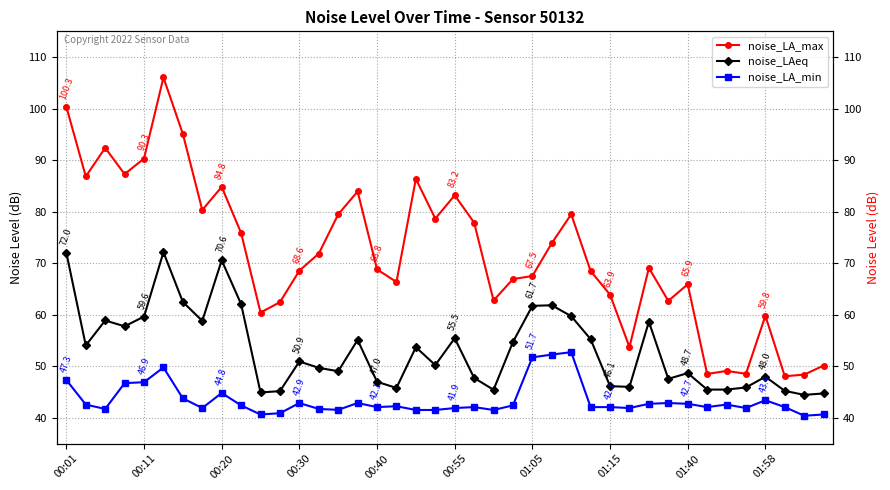

What is the highest value of the noise_LAeq series?

72.1